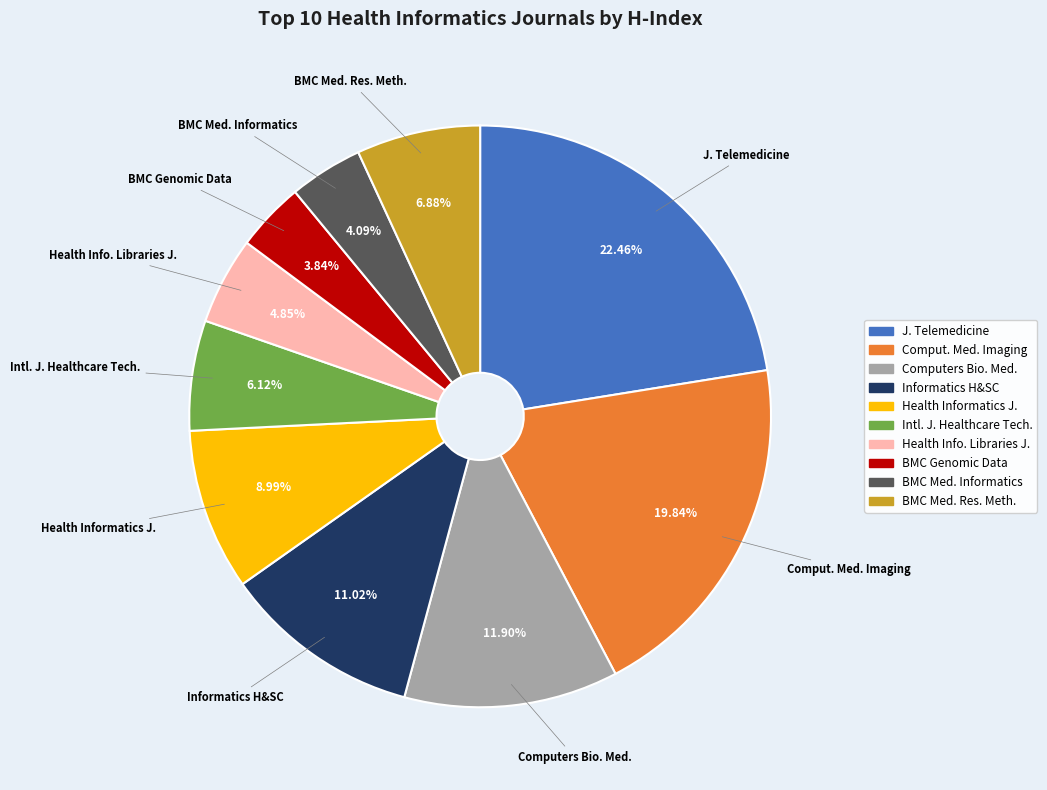

Is there a majority slice in this chart?

No